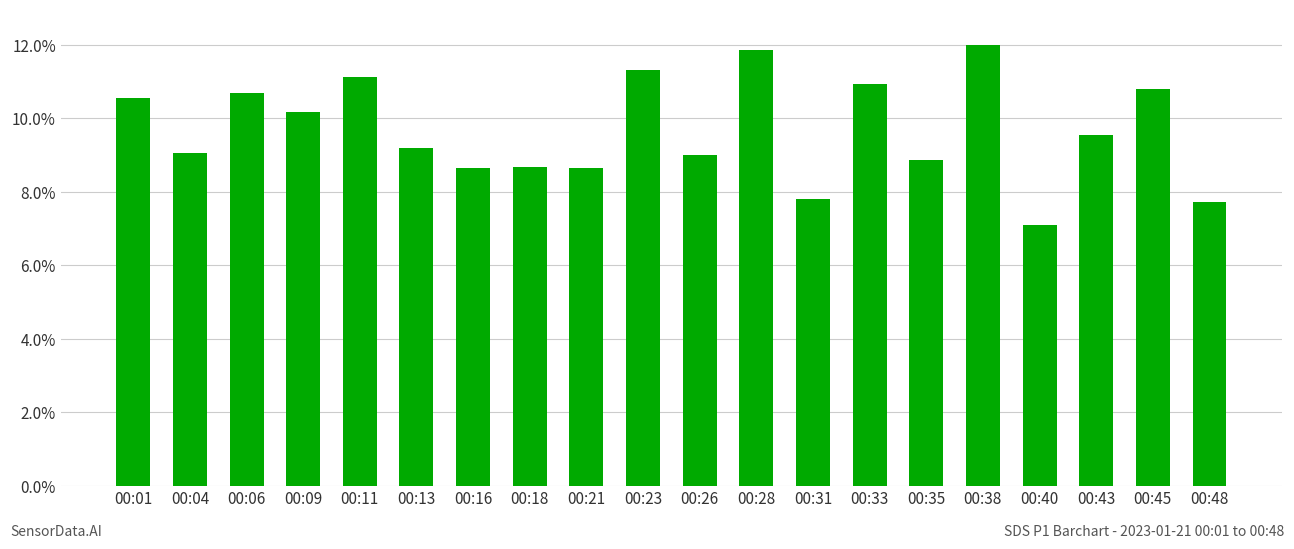

Does the chart contain any negative values?

No